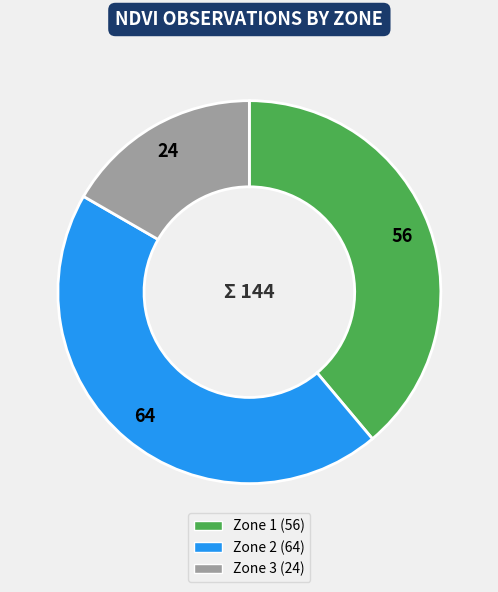

Do Zone 3 and Zone 2 together represent more than half of the pie?

Yes